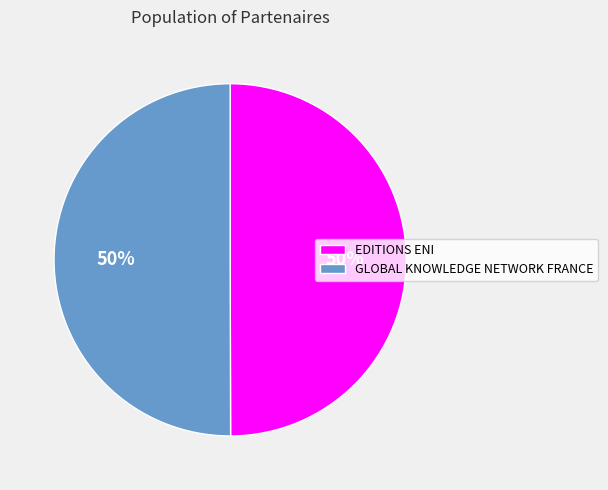

What is the ratio of the value at EDITIONS ENI to the value at GLOBAL KNOWLEDGE NETWORK FRANCE?

1.0